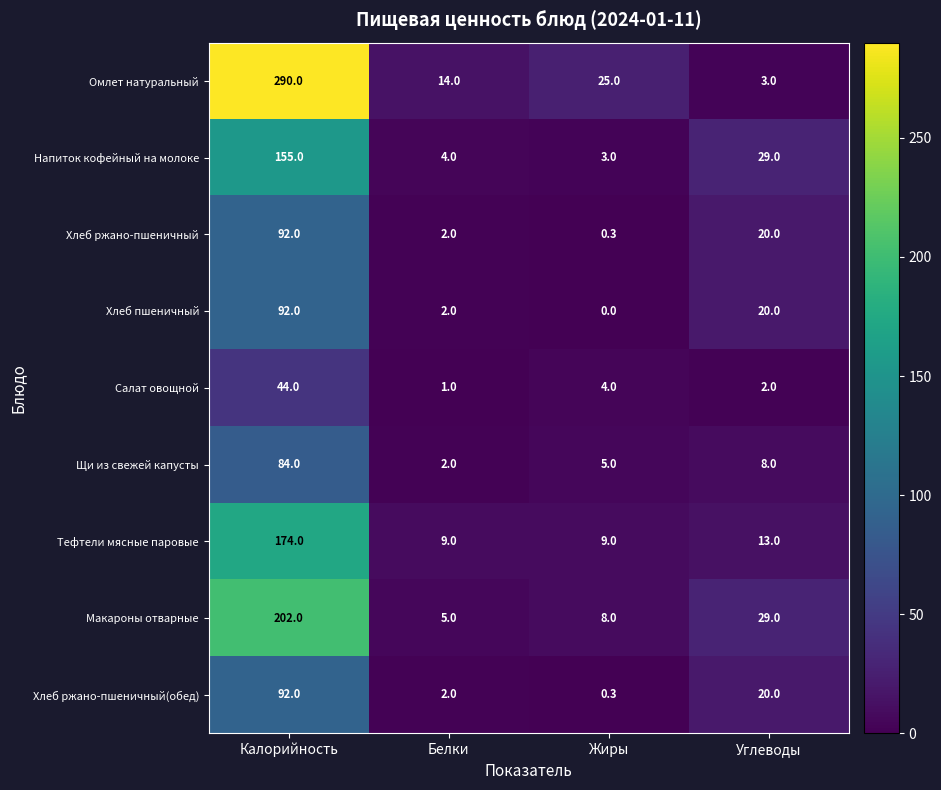

What is the difference between the Щи из свежей капусты values at Белки and Калорийность?

82.0